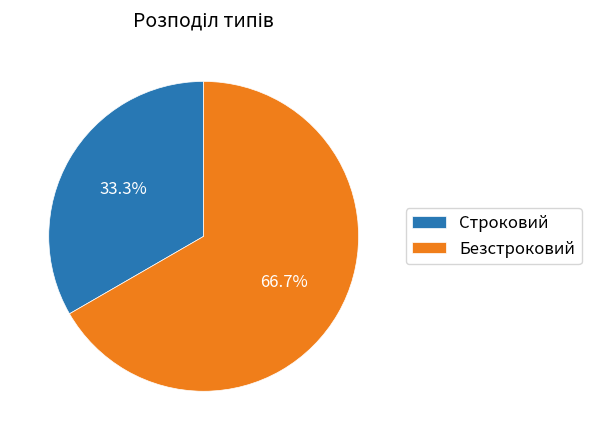

Does Строковий account for over 50% of the chart?

No